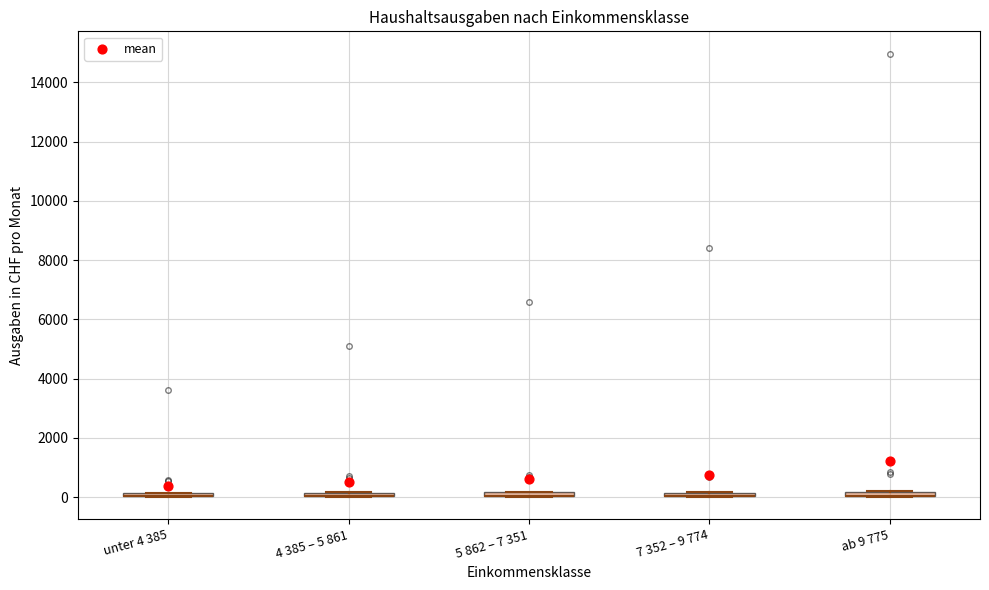

Where is the lower edge of the box for ab 9 775 on the y-axis? The values are not printed on the chart, so give them approximately, as read against the axis.

0